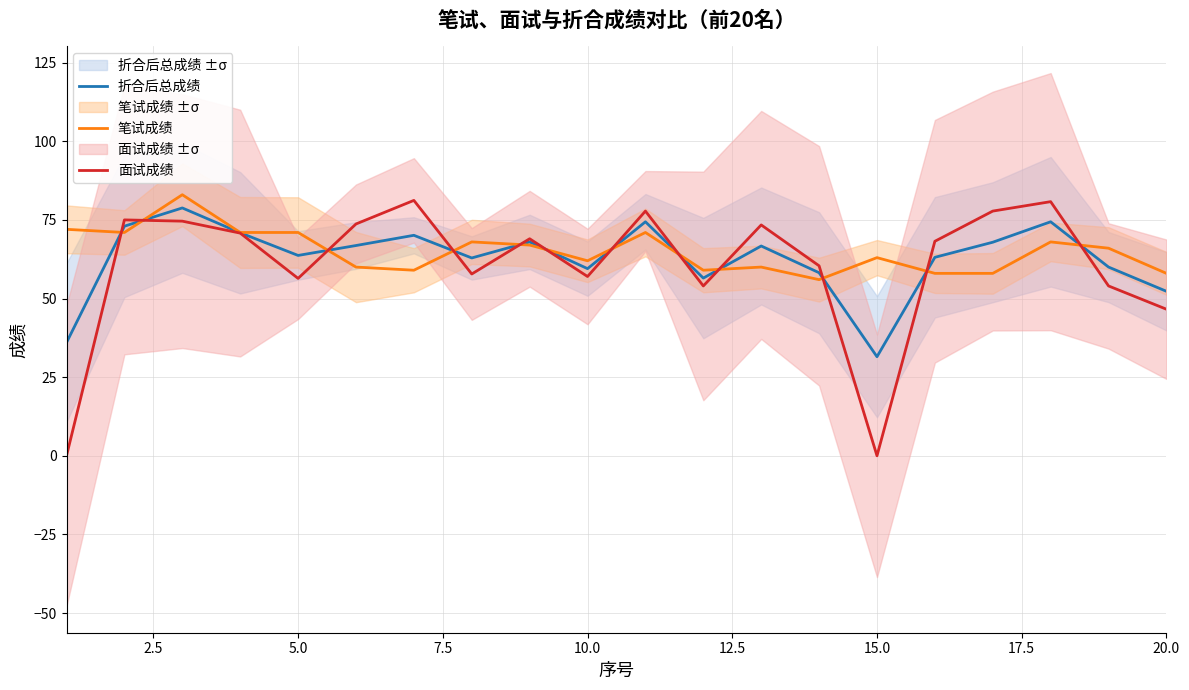

The 折合后总成绩 series shows 31.5 at 15.0. True or false?

True